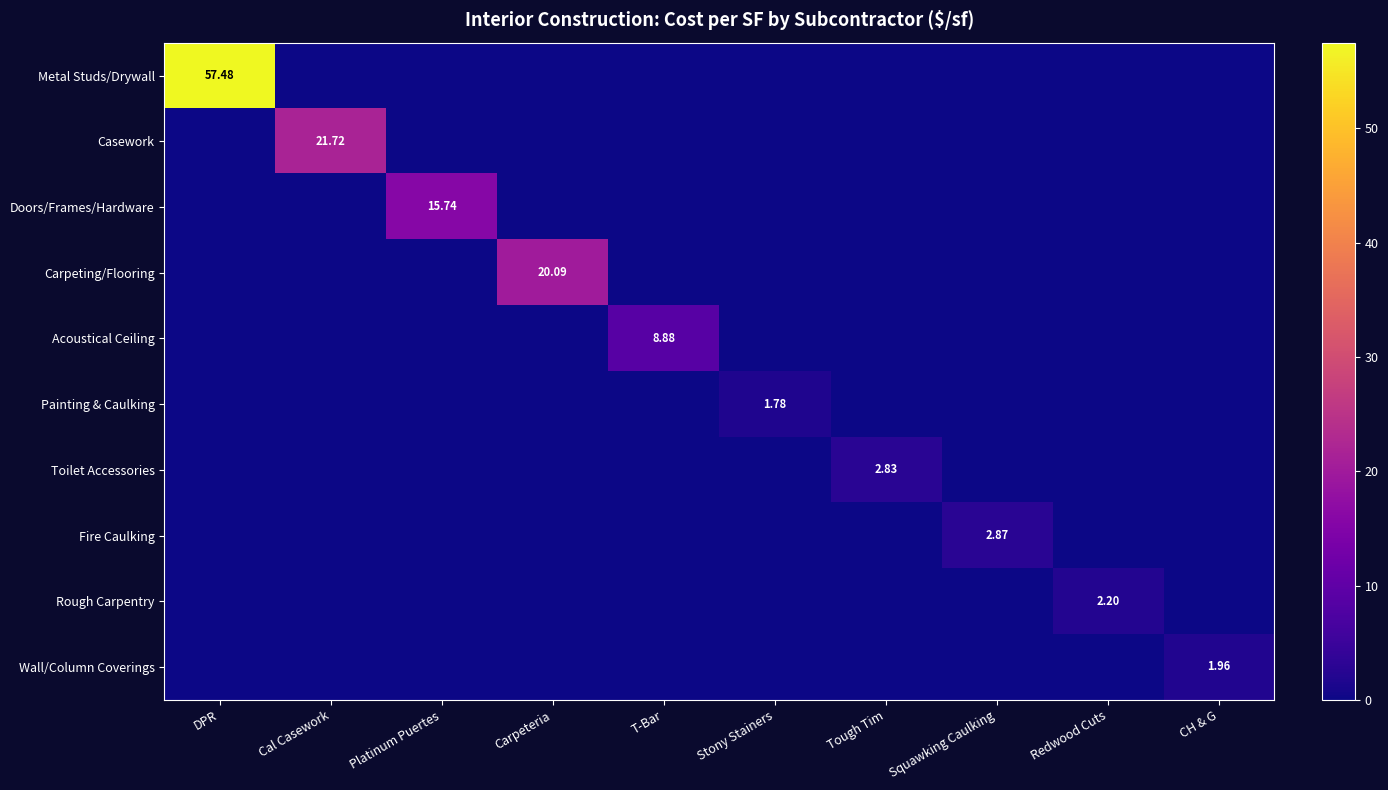

Which series has the largest total across all categories?

Metal Studs/Drywall